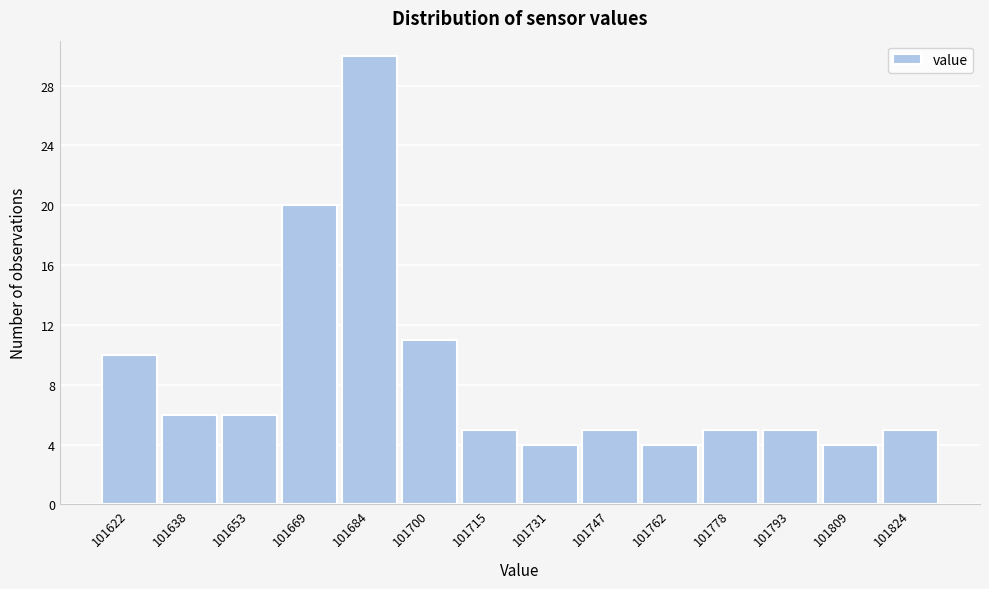

Reading left to right, transcribe all the data shown in this chart.

10	6	6	20	30	11	5	4	5	4	5	5	4	5